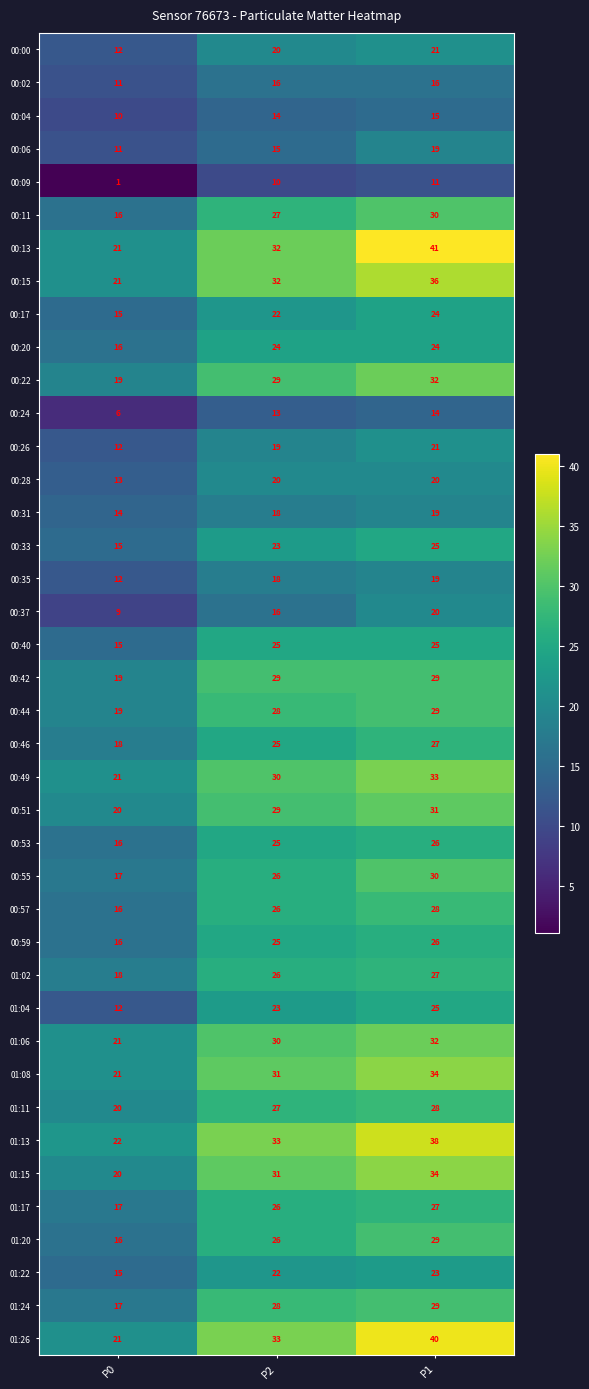

Where is 00:20 nearest to the value 20?

P0